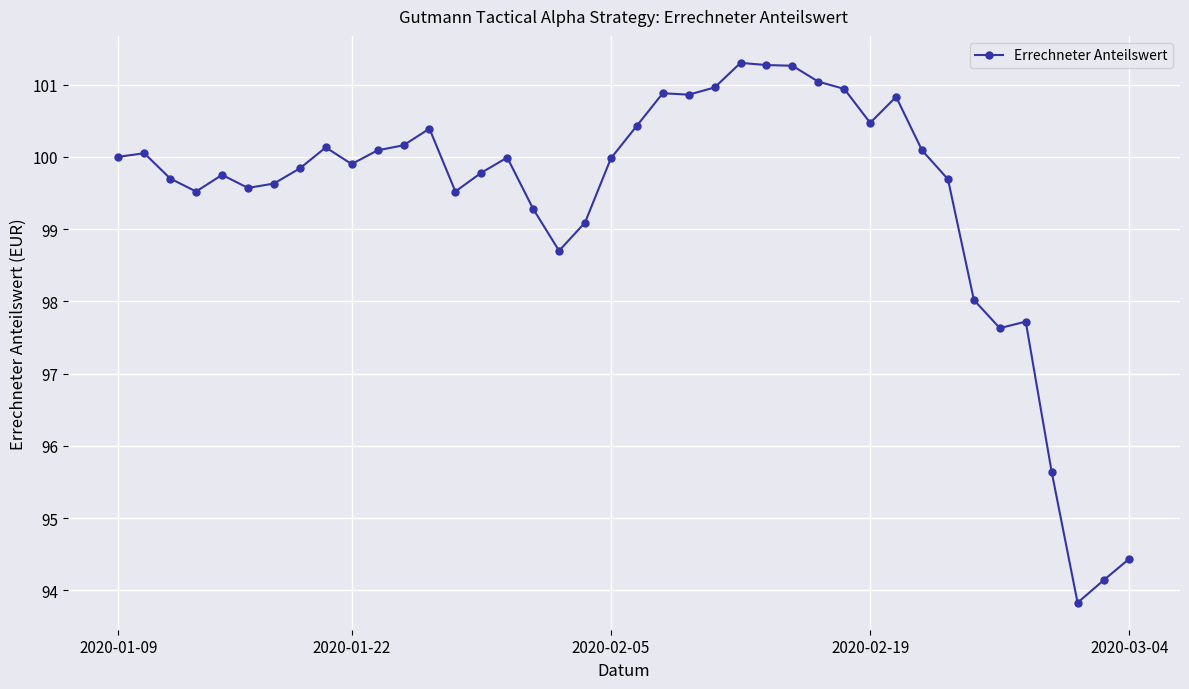

What is the smallest value displayed?

93.8